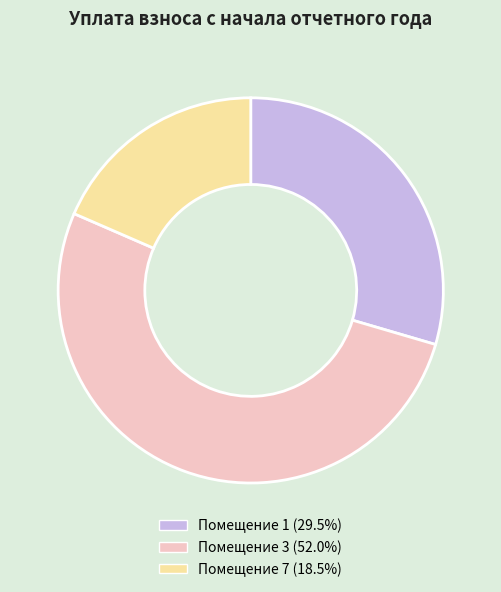

Does Помещение 3 (52.0%) account for over 50% of the chart?

Yes